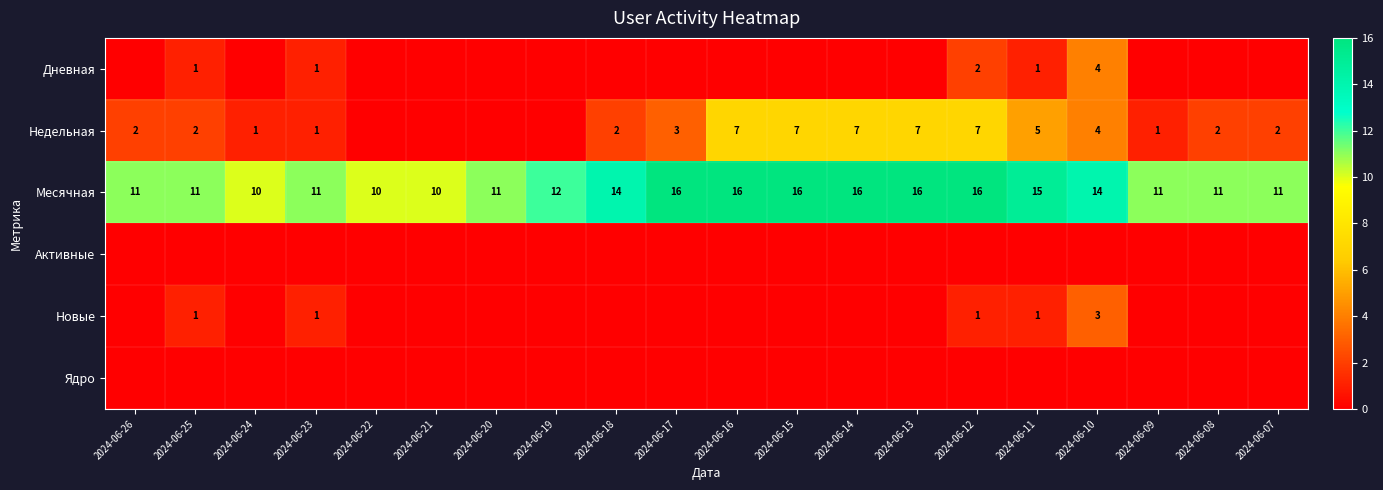

Which has a higher value, 2024-06-13 or 2024-06-14?

2024-06-13